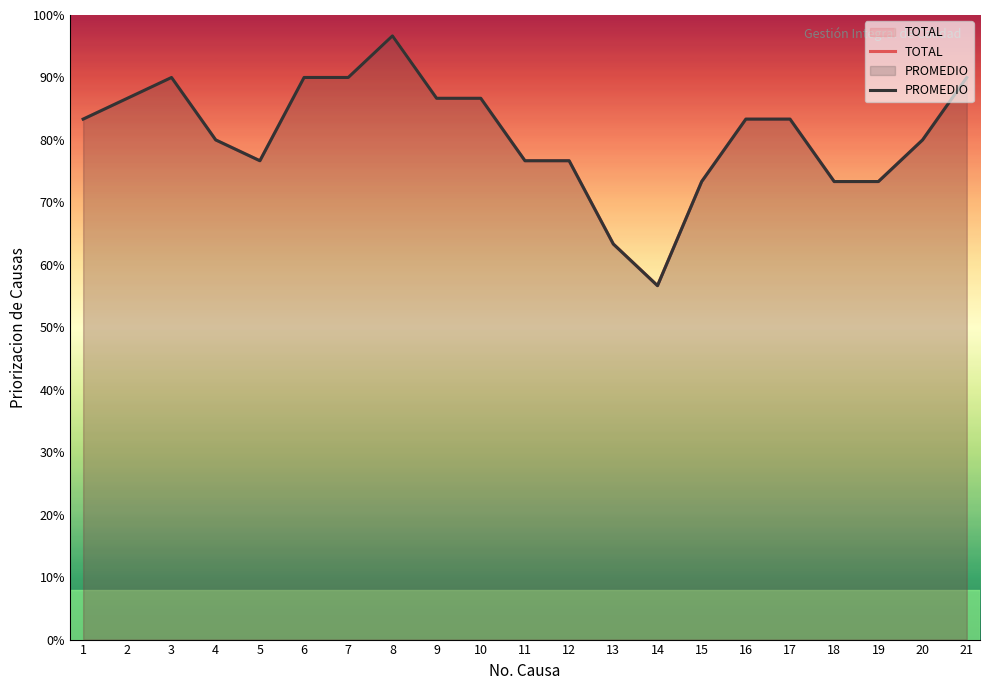

Does the chart have visible grid lines?

No